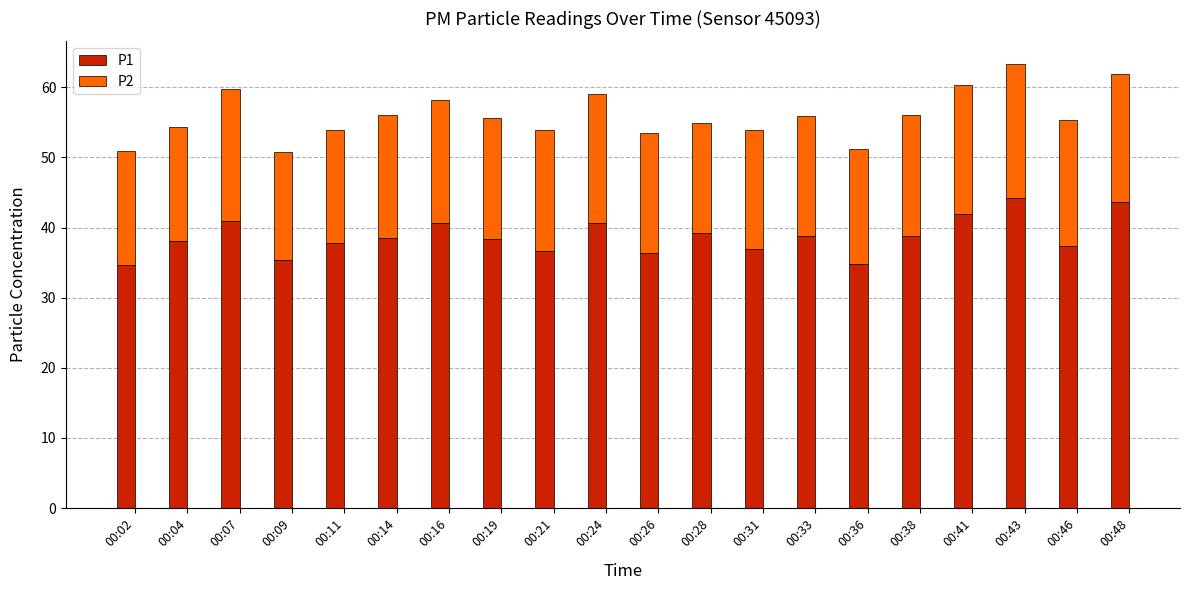

True or false: P1 has a value of 59.7 at 00:43.

False